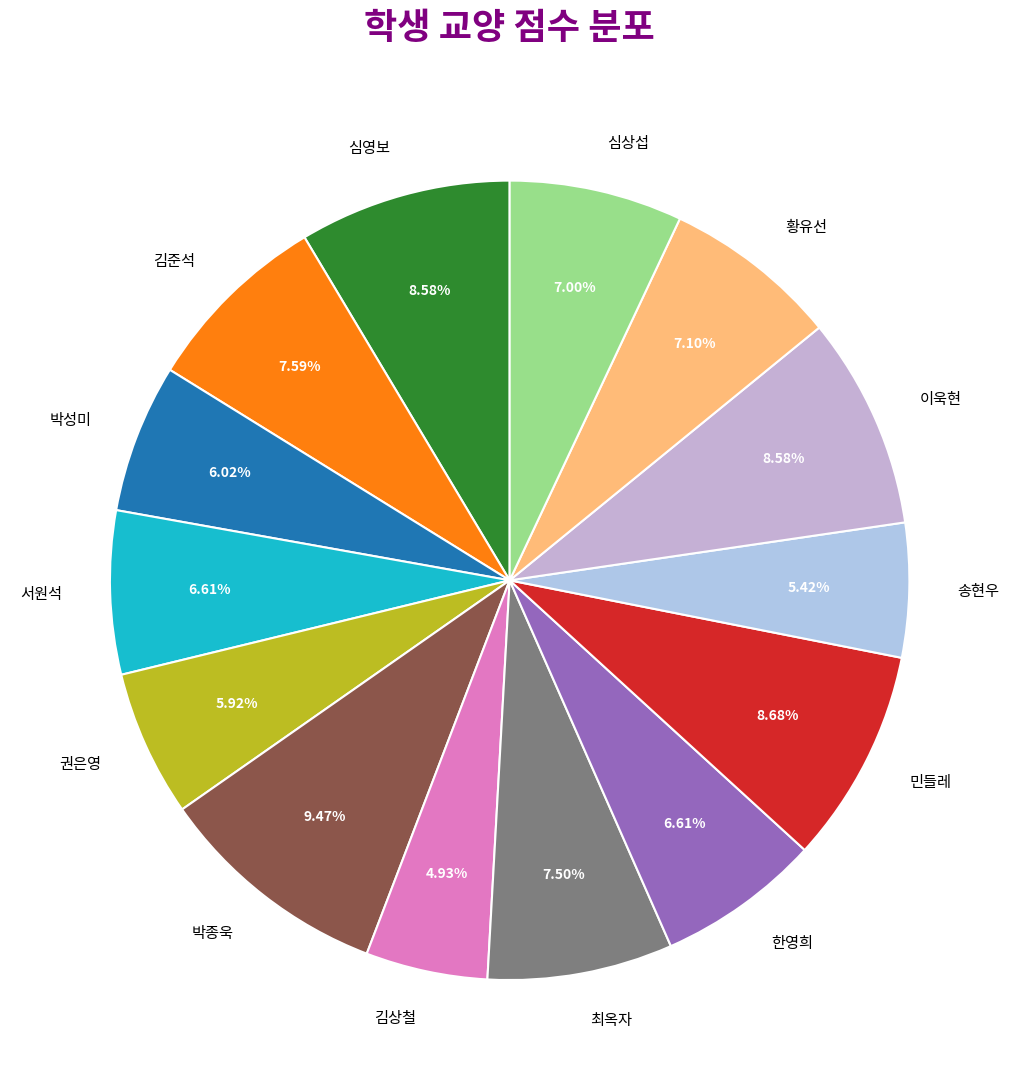

What is the ratio of the value at 이욱현 to the value at 박종욱?

0.9